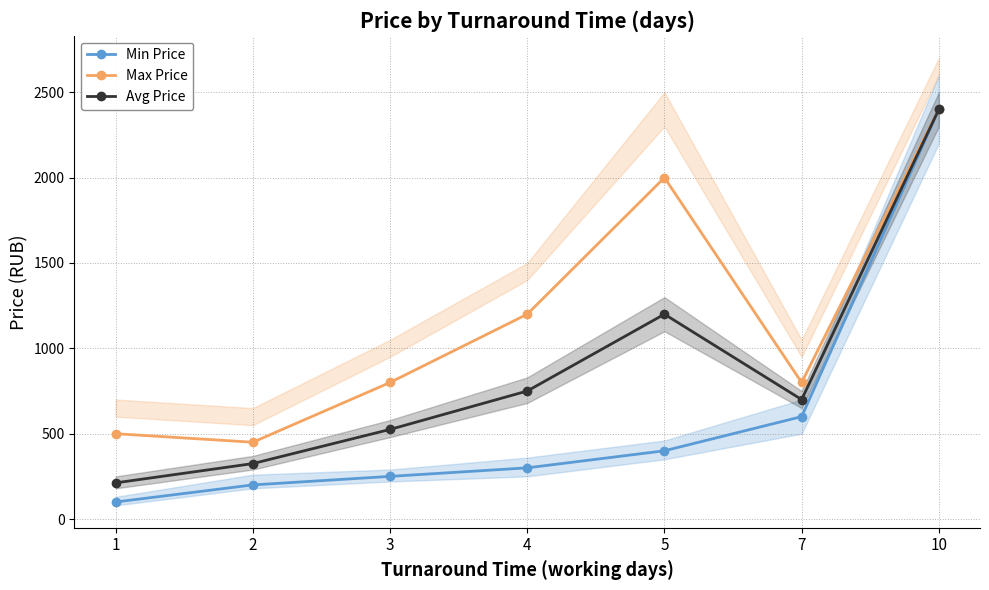

What value does the Avg Price series have at 2, to the nearest 50?

300